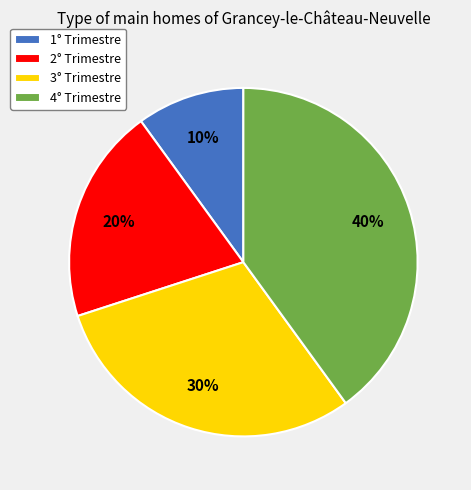

To the nearest percent, what portion does 3° Trimestre represent?

30%